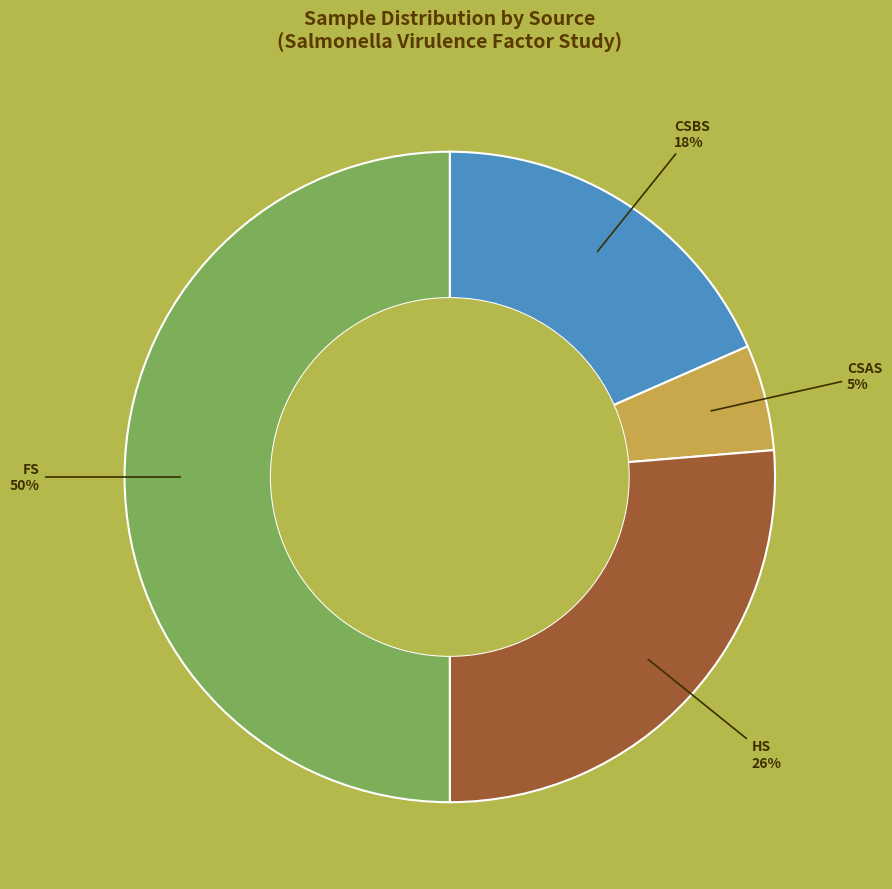

To the nearest percent, what is the average slice percentage?

25%